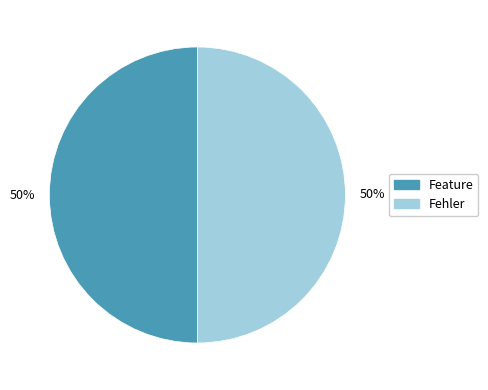

Is it true that Feature is 50% of the pie?

True